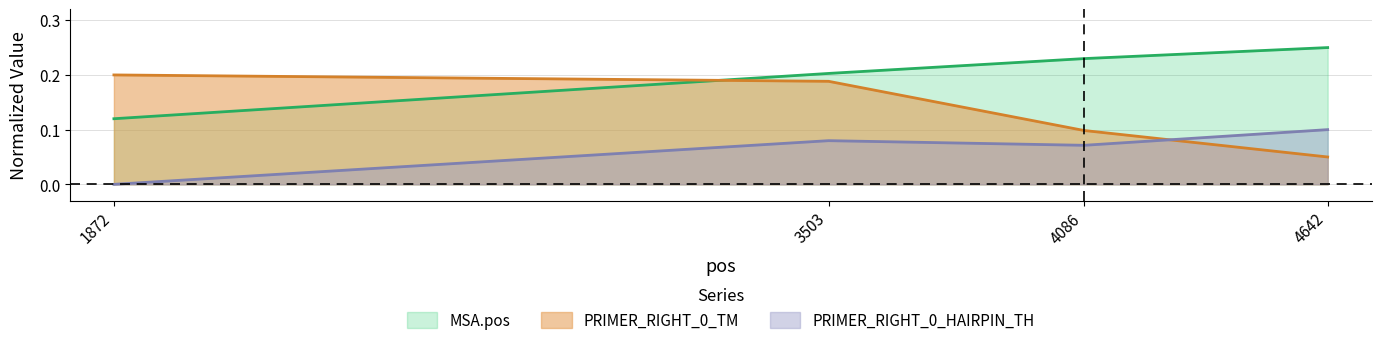

Reading left to right, transcribe all the data shown in this chart.

MSA.pos: 1872=0.1	3503=0.2	4086=0.2	4642=0.2
PRIMER_RIGHT_0_TM: 1872=0.2	3503=0.2	4086=0.1	4642=0.1
PRIMER_RIGHT_0_HAIRPIN_TH: 1872=0.0	3503=0.1	4086=0.1	4642=0.1